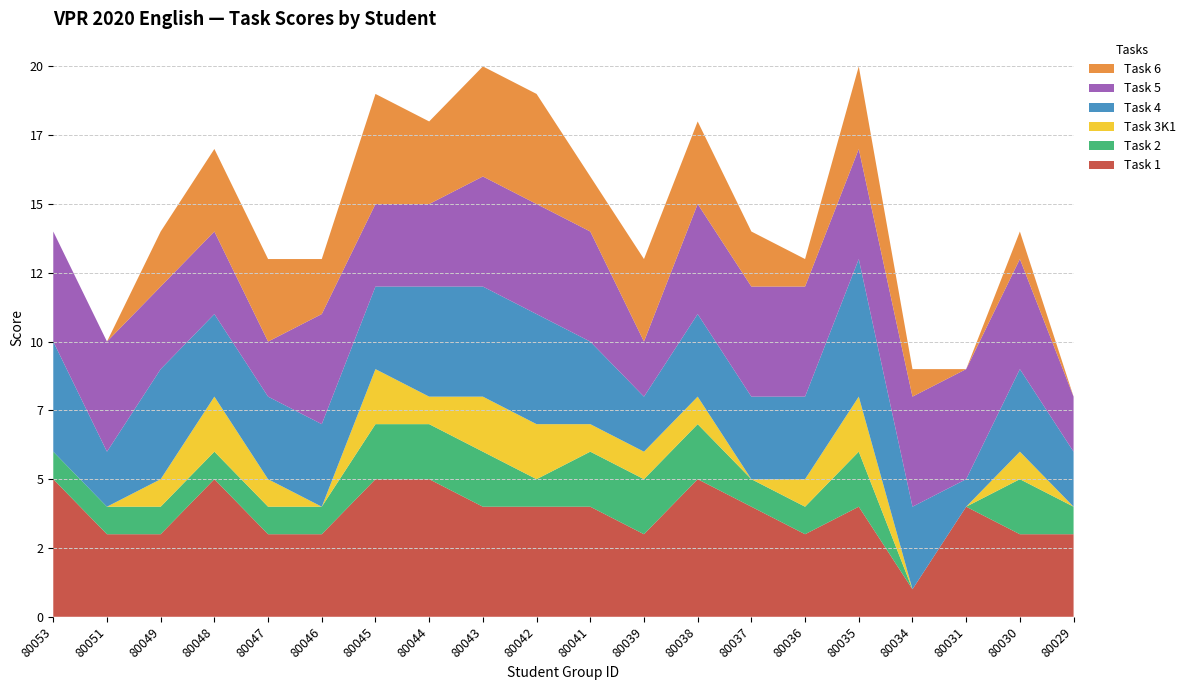

Reading left to right, transcribe all the data shown in this chart.

Task 1: 80053=5	80051=3	80049=3	80048=5	80047=3	80046=3	80045=5	80044=5	80043=4	80042=4	80041=4	80039=3	80038=5	80037=4	80036=3	80035=4	80034=1	80031=4	80030=3	80029=3
Task 2: 80053=1	80051=1	80049=1	80048=1	80047=1	80046=1	80045=2	80044=2	80043=2	80042=1	80041=2	80039=2	80038=2	80037=1	80036=1	80035=2	80034=0	80031=0	80030=2	80029=1
Task 3K1: 80053=0	80051=0	80049=1	80048=2	80047=1	80046=0	80045=2	80044=1	80043=2	80042=2	80041=1	80039=1	80038=1	80037=0	80036=1	80035=2	80034=0	80031=0	80030=1	80029=0
Task 4: 80053=4	80051=2	80049=4	80048=3	80047=3	80046=3	80045=3	80044=4	80043=4	80042=4	80041=3	80039=2	80038=3	80037=3	80036=3	80035=5	80034=3	80031=1	80030=3	80029=2
Task 5: 80053=4	80051=4	80049=3	80048=3	80047=2	80046=4	80045=3	80044=3	80043=4	80042=4	80041=4	80039=2	80038=4	80037=4	80036=4	80035=4	80034=4	80031=4	80030=4	80029=2
Task 6: 80053=0	80051=0	80049=2	80048=3	80047=3	80046=2	80045=4	80044=3	80043=4	80042=4	80041=2	80039=3	80038=3	80037=2	80036=1	80035=3	80034=1	80031=0	80030=1	80029=0